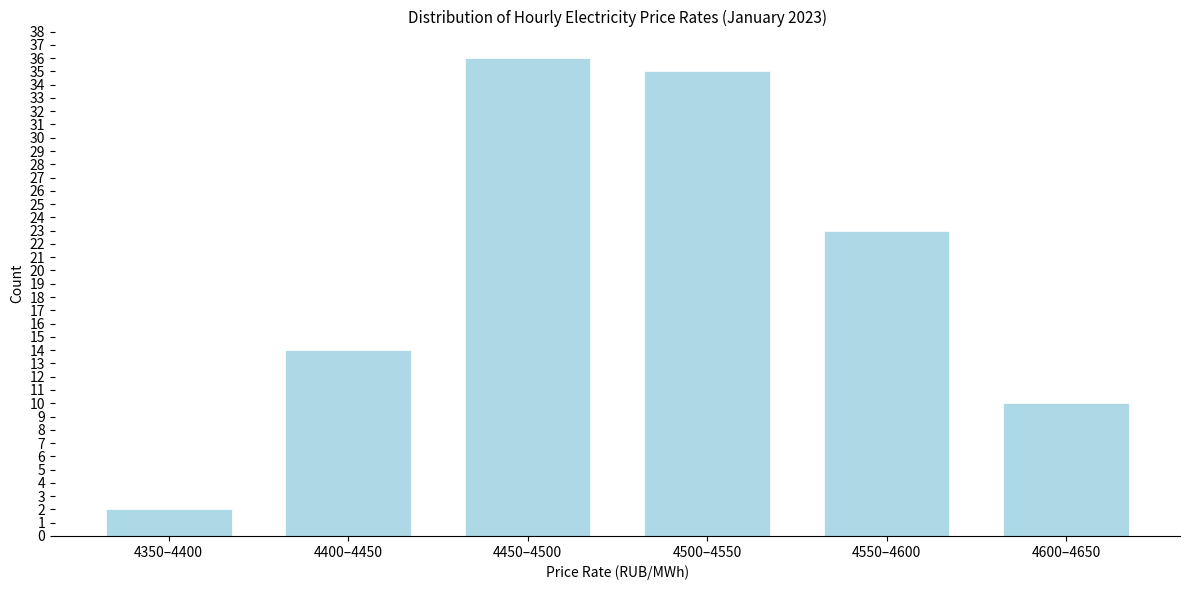

Reading left to right, what are all the values shown in this chart?

4350–4400=2	4400–4450=14	4450–4500=36	4500–4550=35	4550–4600=23	4600–4650=10